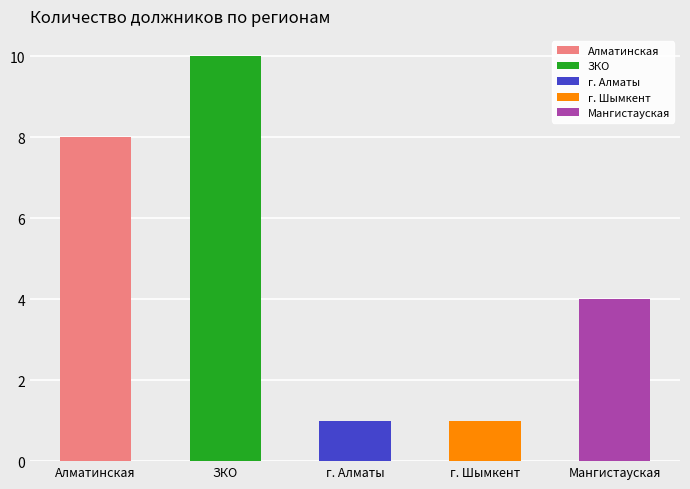

Rank the categories by value from lowest to highest.

г. Алматы, г. Шымкент, Мангистауская, Алматинская, ЗКО